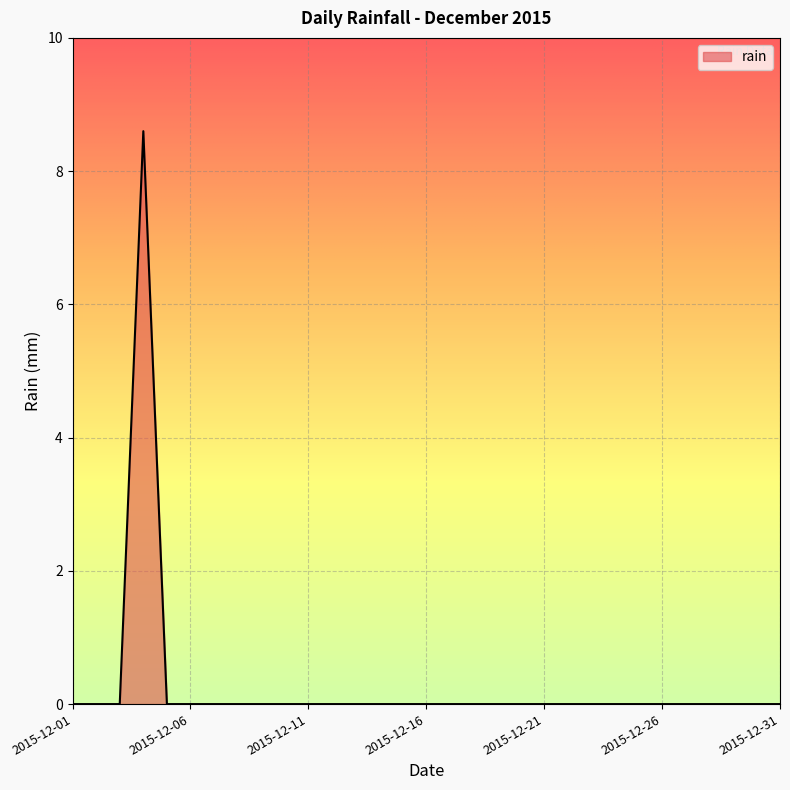

Count the number of categories in the chart.

31